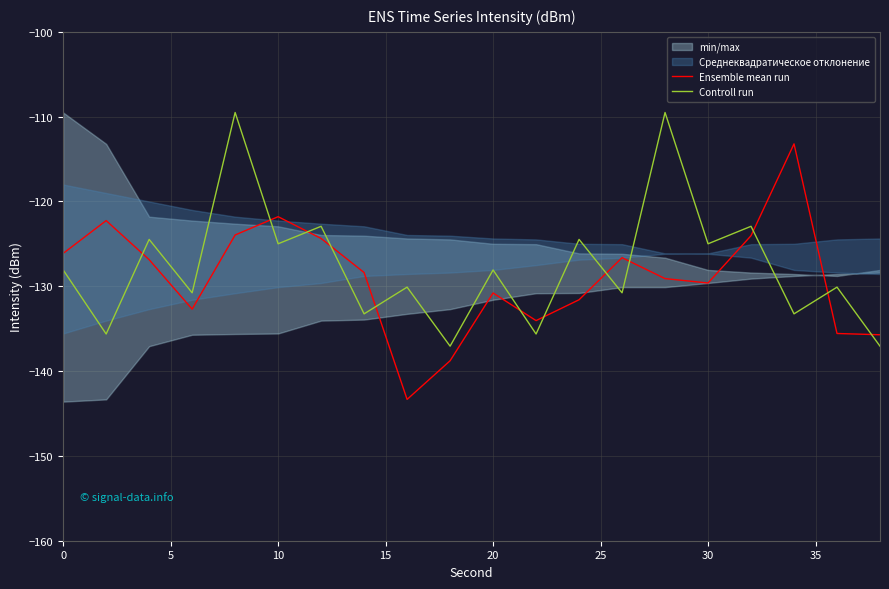

Which series has the largest range (max minus min)?

Ensemble mean run